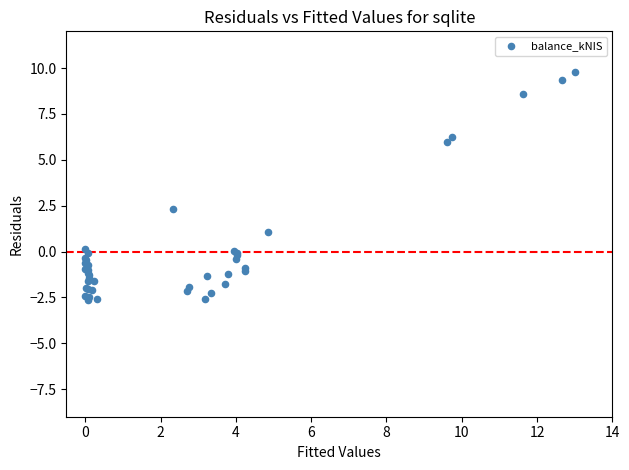

What Y value in the scatter plot is closest to 3?

2.3